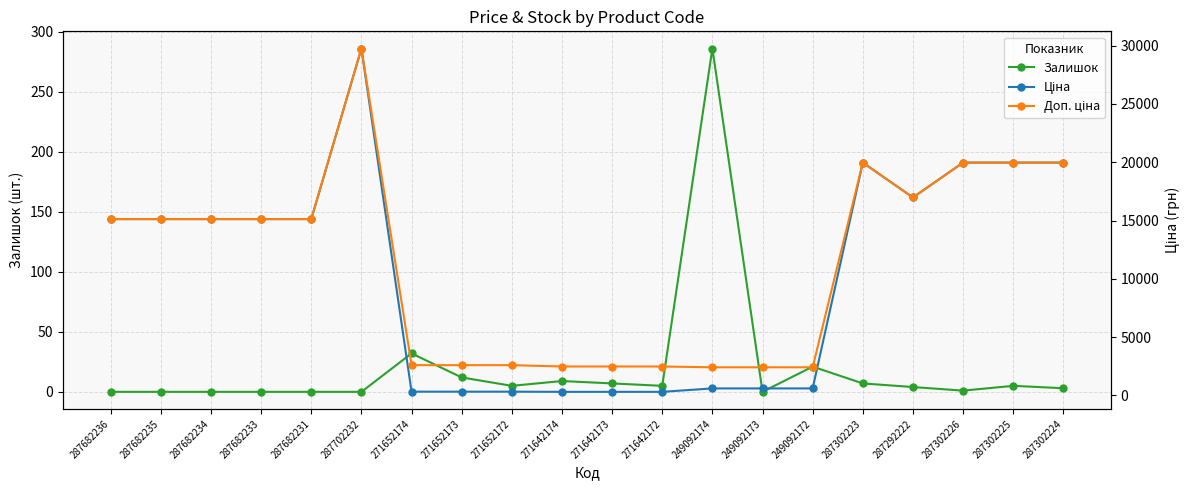

What is the difference between the Доп. ціна values at 271642173 and 249092173?

67.6